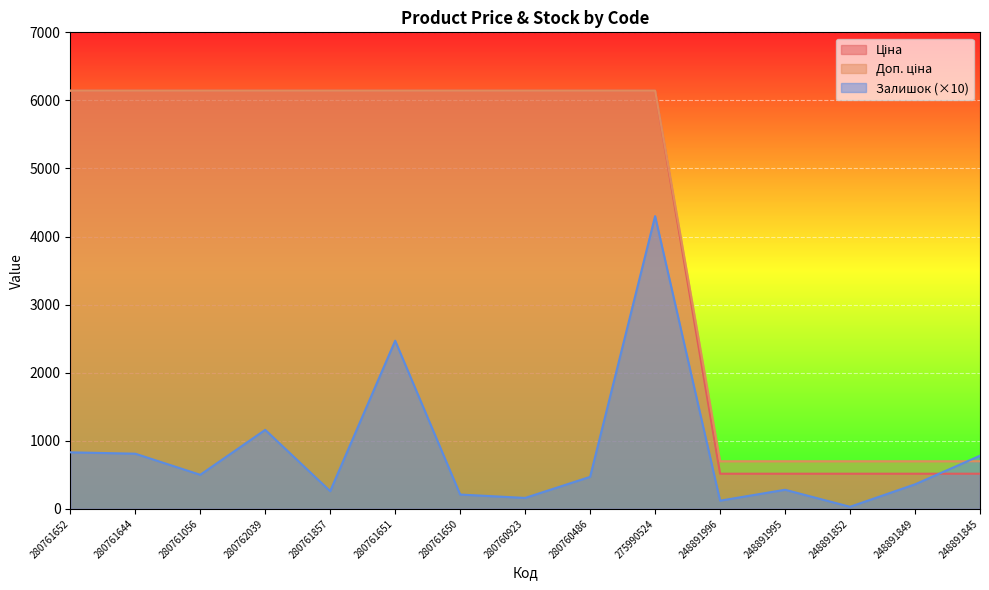

What is the value of the Доп. ціна point at the 1st from the left?

6143.2